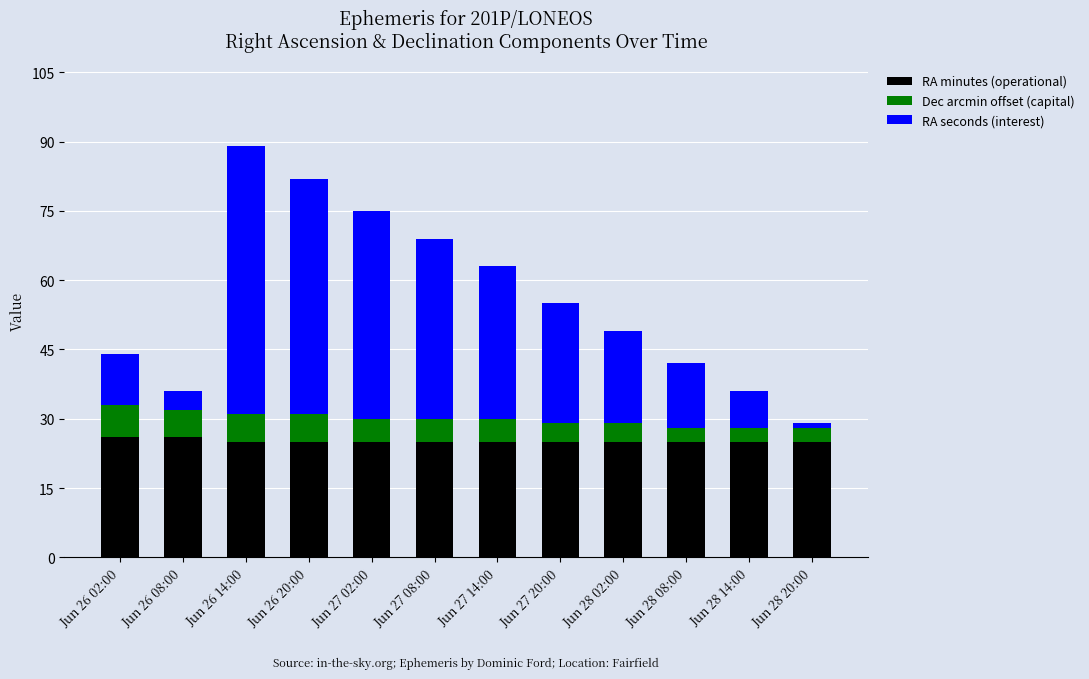

Is it true that RA minutes (operational) equals 45 at Jun 26 08:00?

False